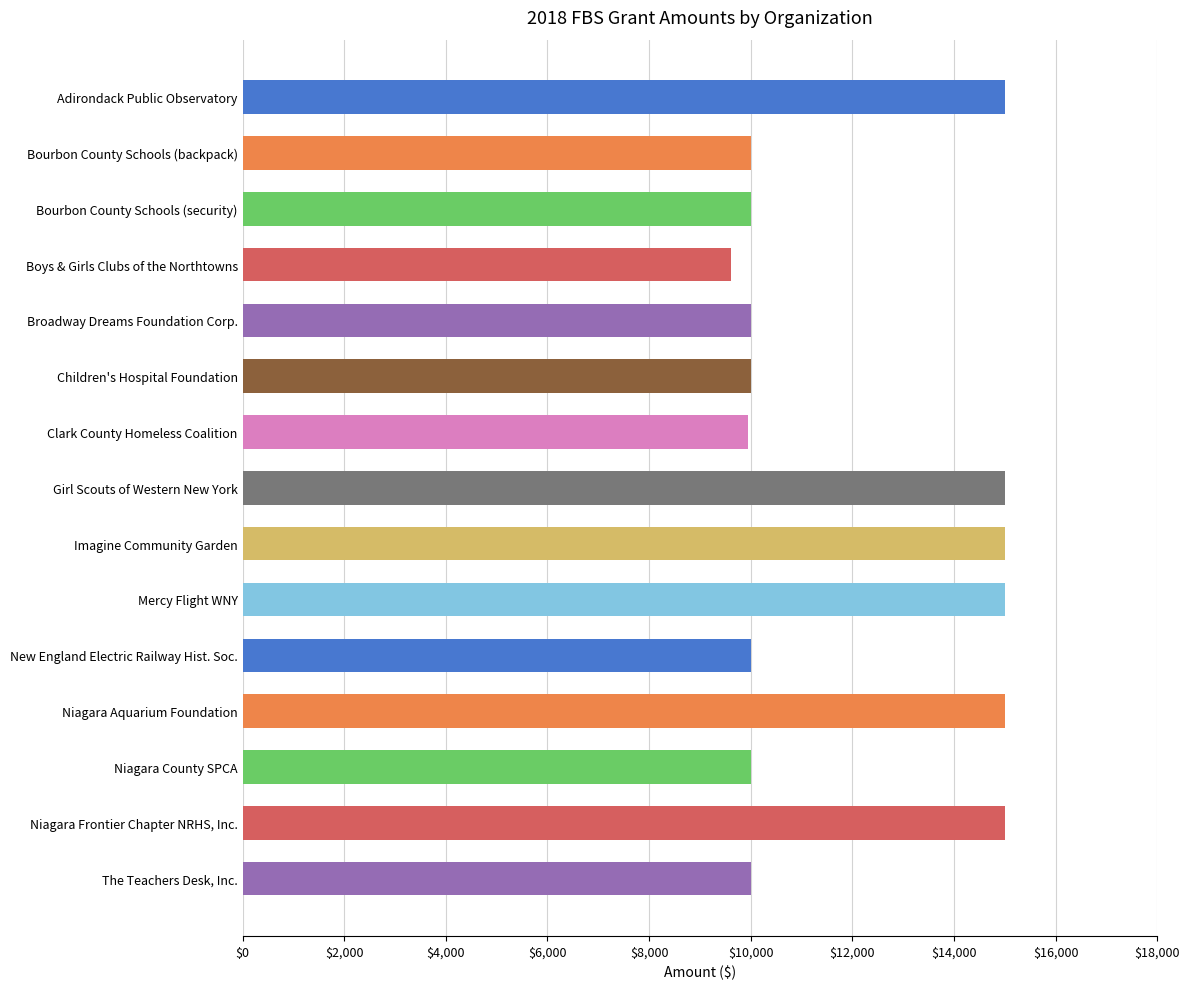

Approximately how many times larger is the value at New England Electric Railway Hist. Soc. compared to Niagara County SPCA?

1.0